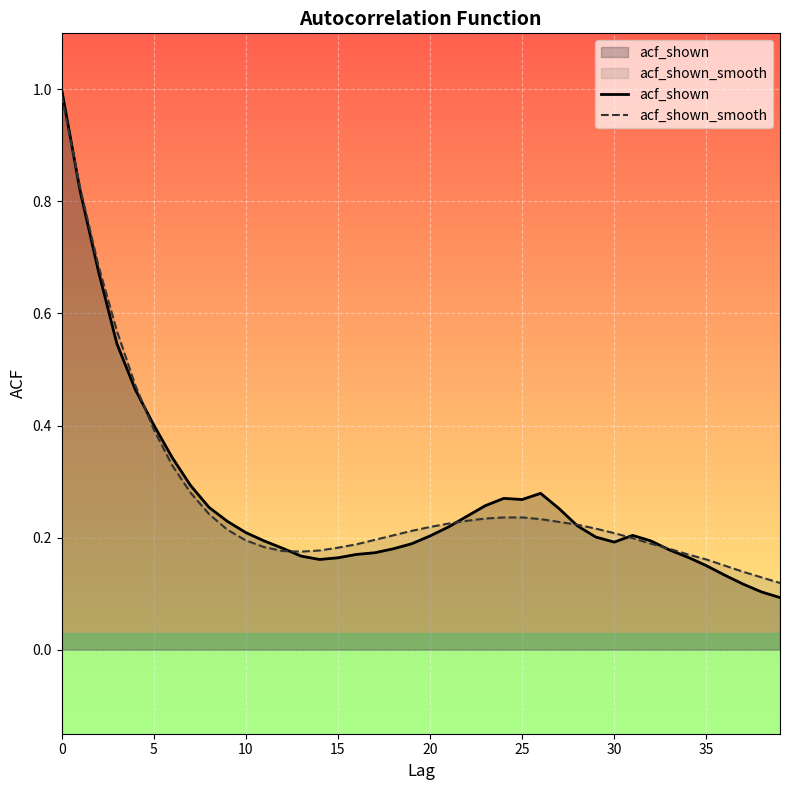

Where is the first local minimum for acf_shown?

14